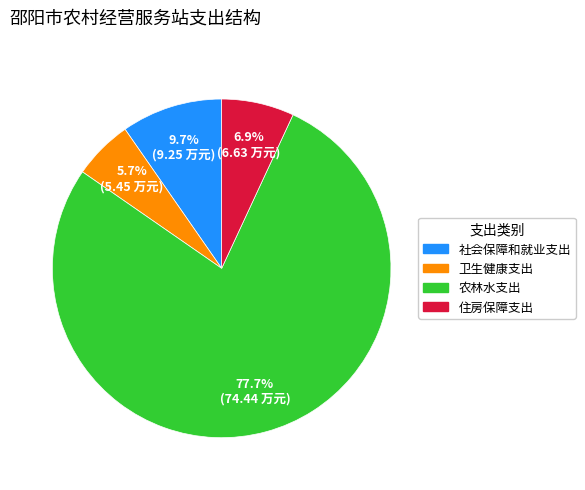

Count the number of slices in the pie.

4